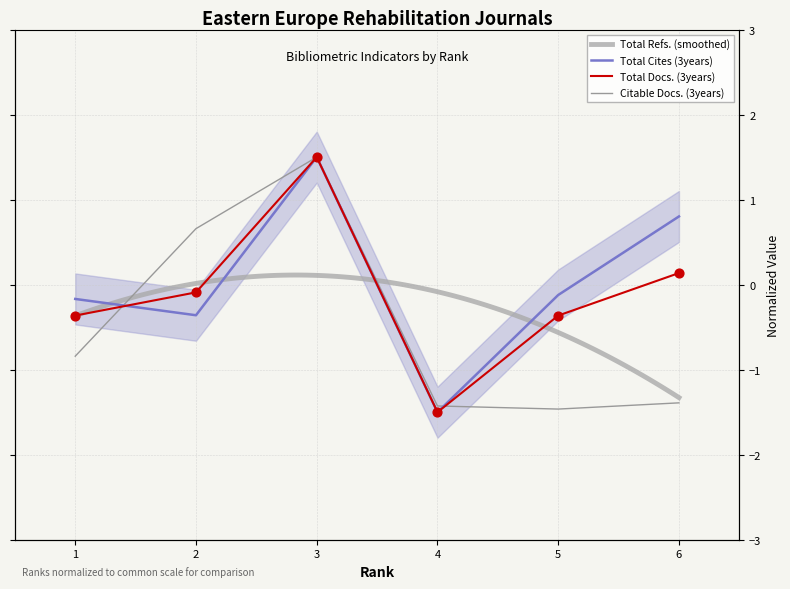

What is the total value across all series at 5?

-1.9